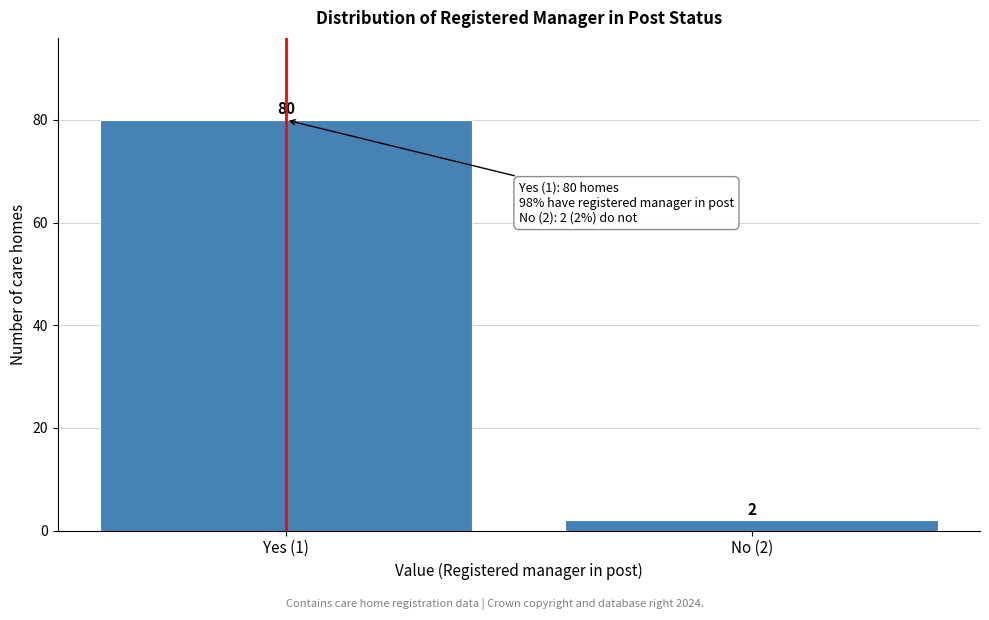

Reading left to right, transcribe all the data shown in this chart.

Yes (1)=80	No (2)=2